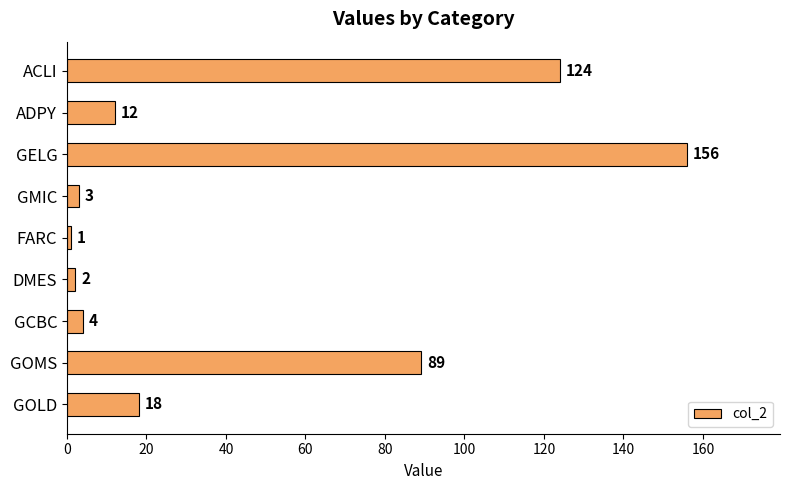

What is the approximate value at ACLI, to the nearest 5?

125